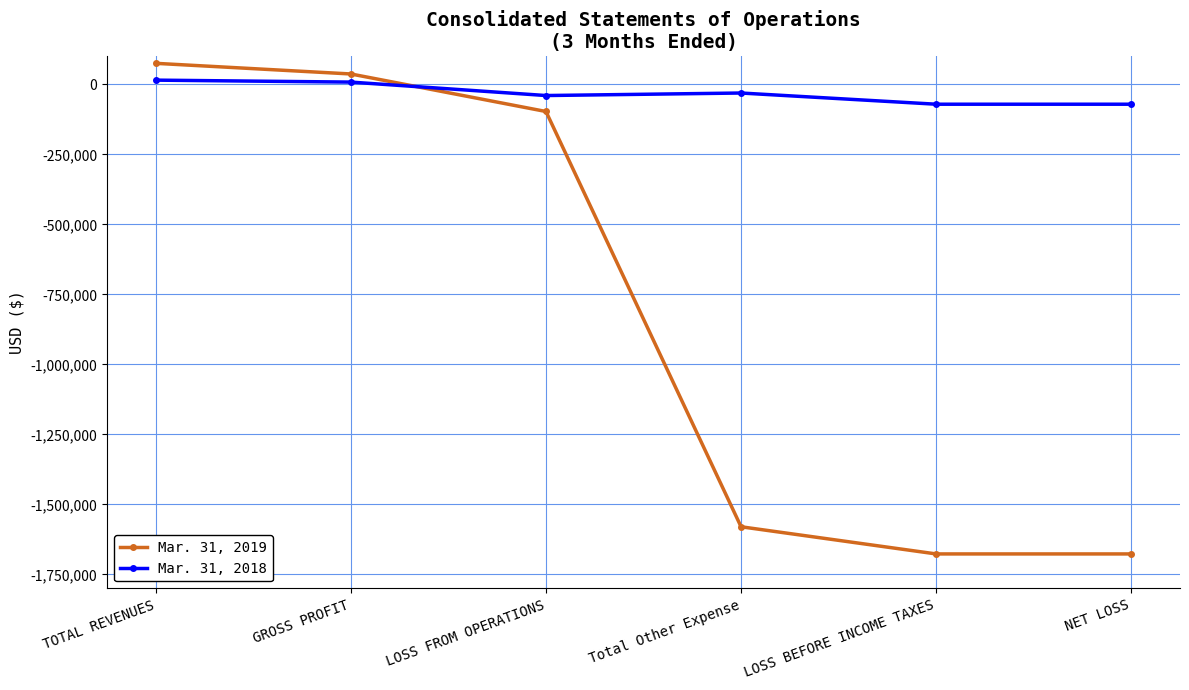

Rank the series by their average value, from lowest to highest.

Mar. 31, 2019, Mar. 31, 2018